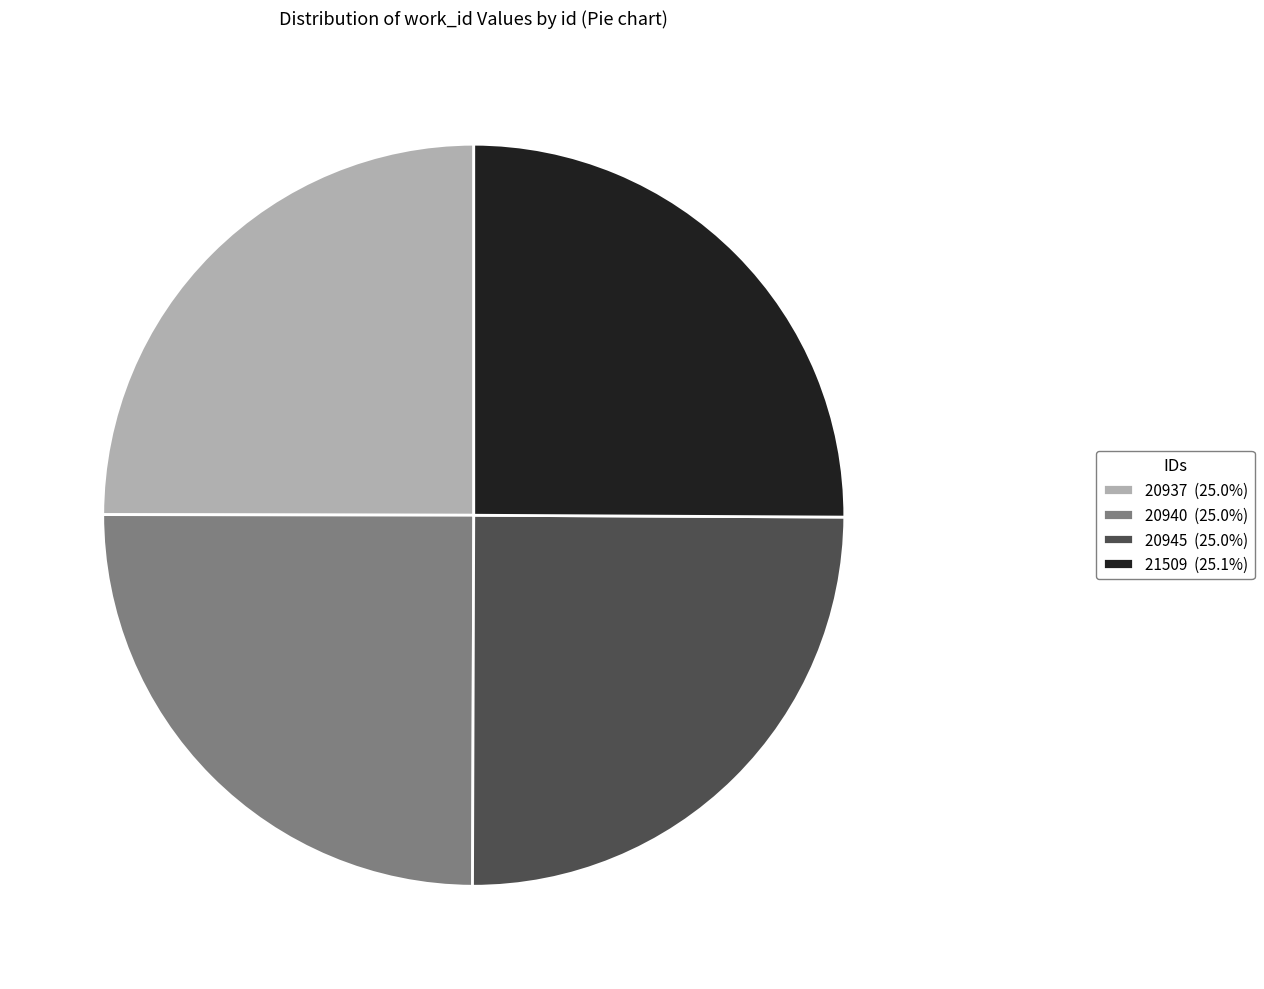

Count the number of slices in the pie.

4